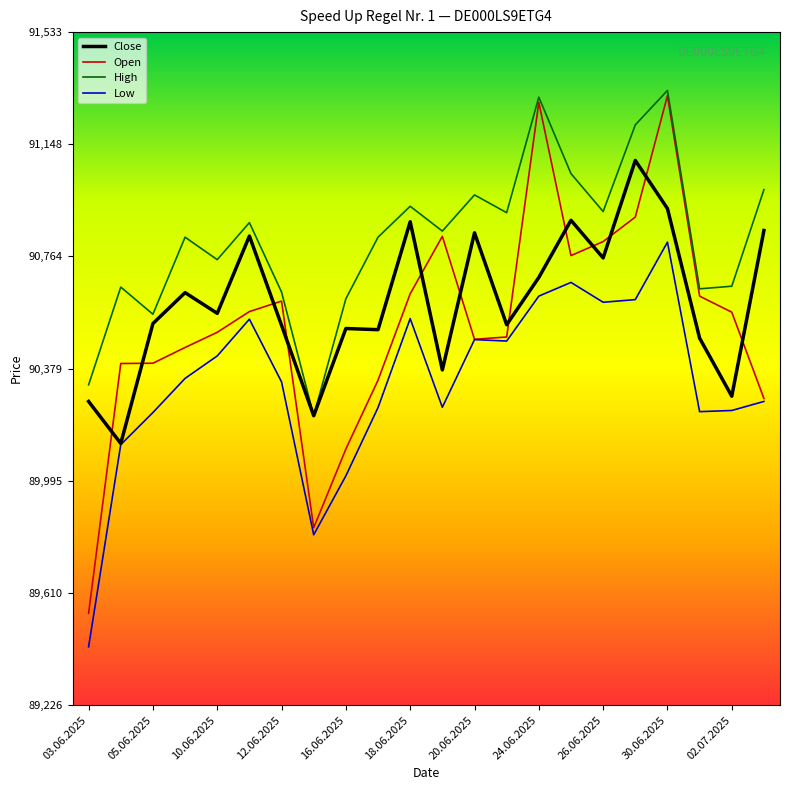

Which series has the widest spread of values?

Open